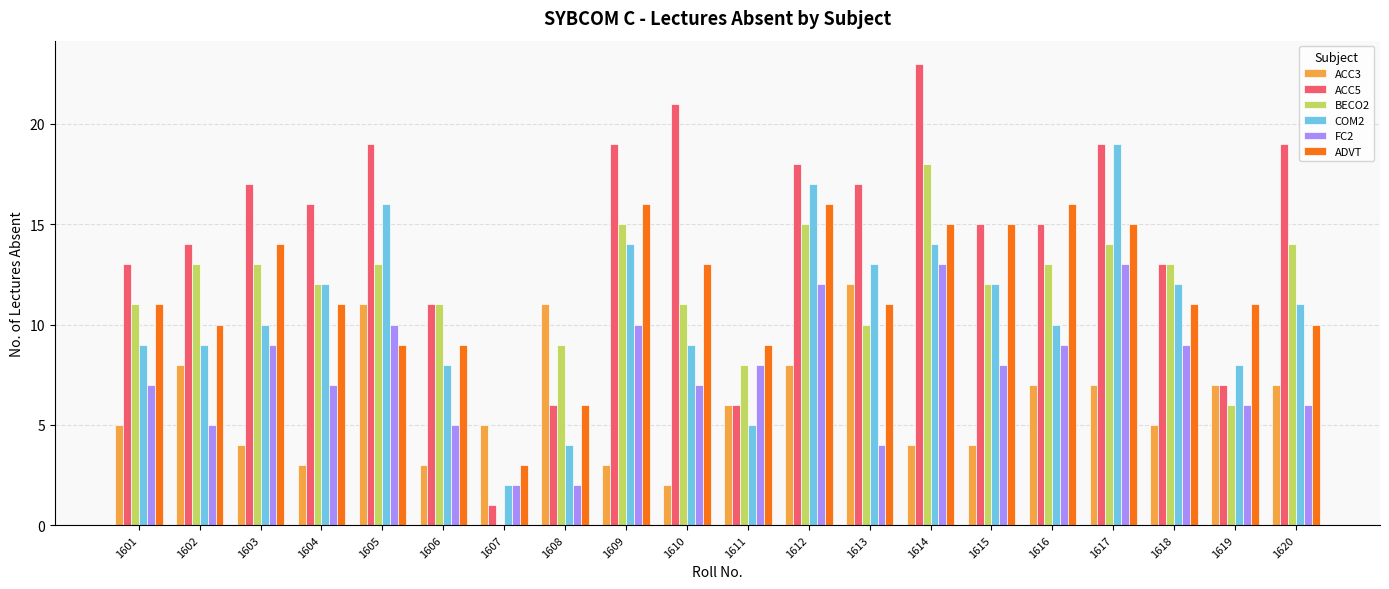

At which label is BECO2 closest to 9?

1608